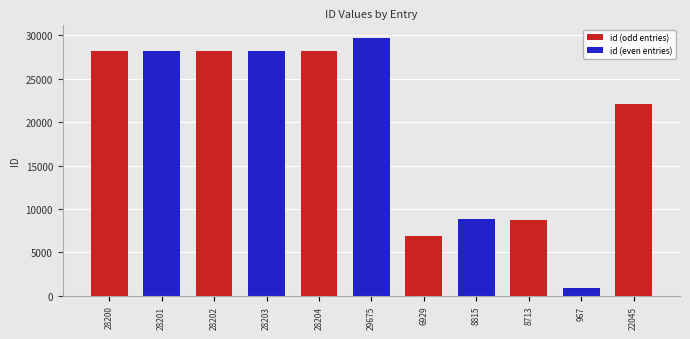

What is the minimum value shown in the chart?

967